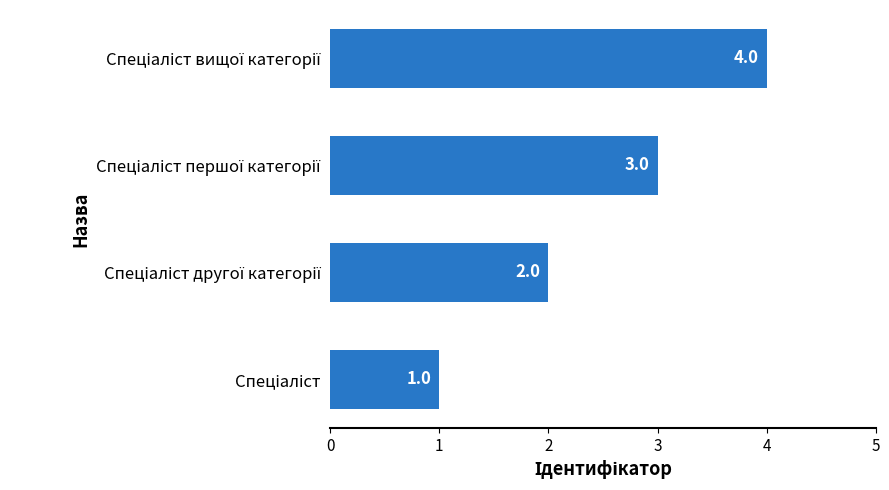

How many bars are there in total?

4